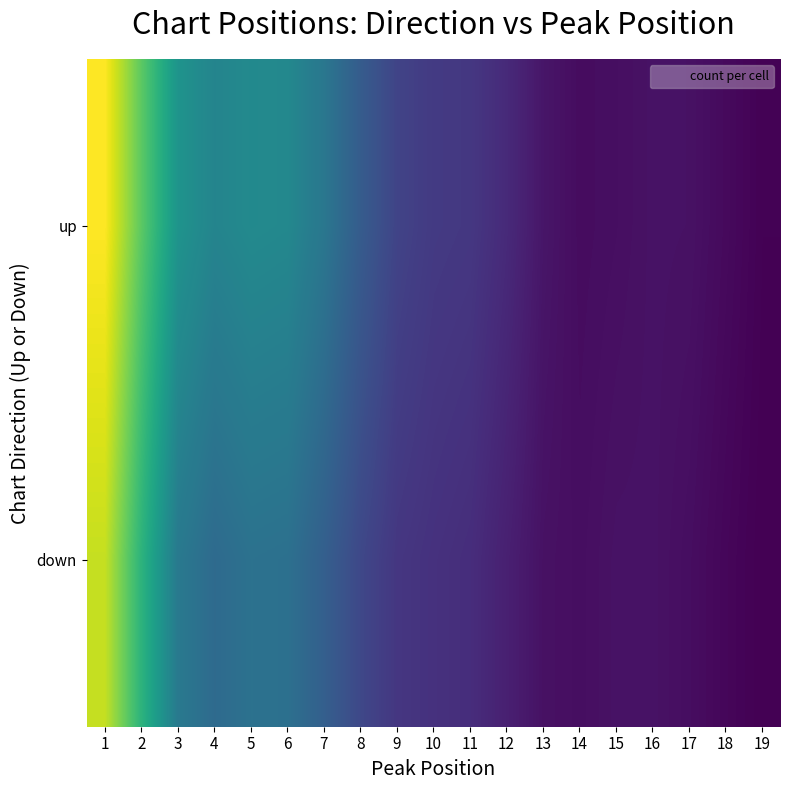

List the series in order of their peak value, lowest first.

down, up